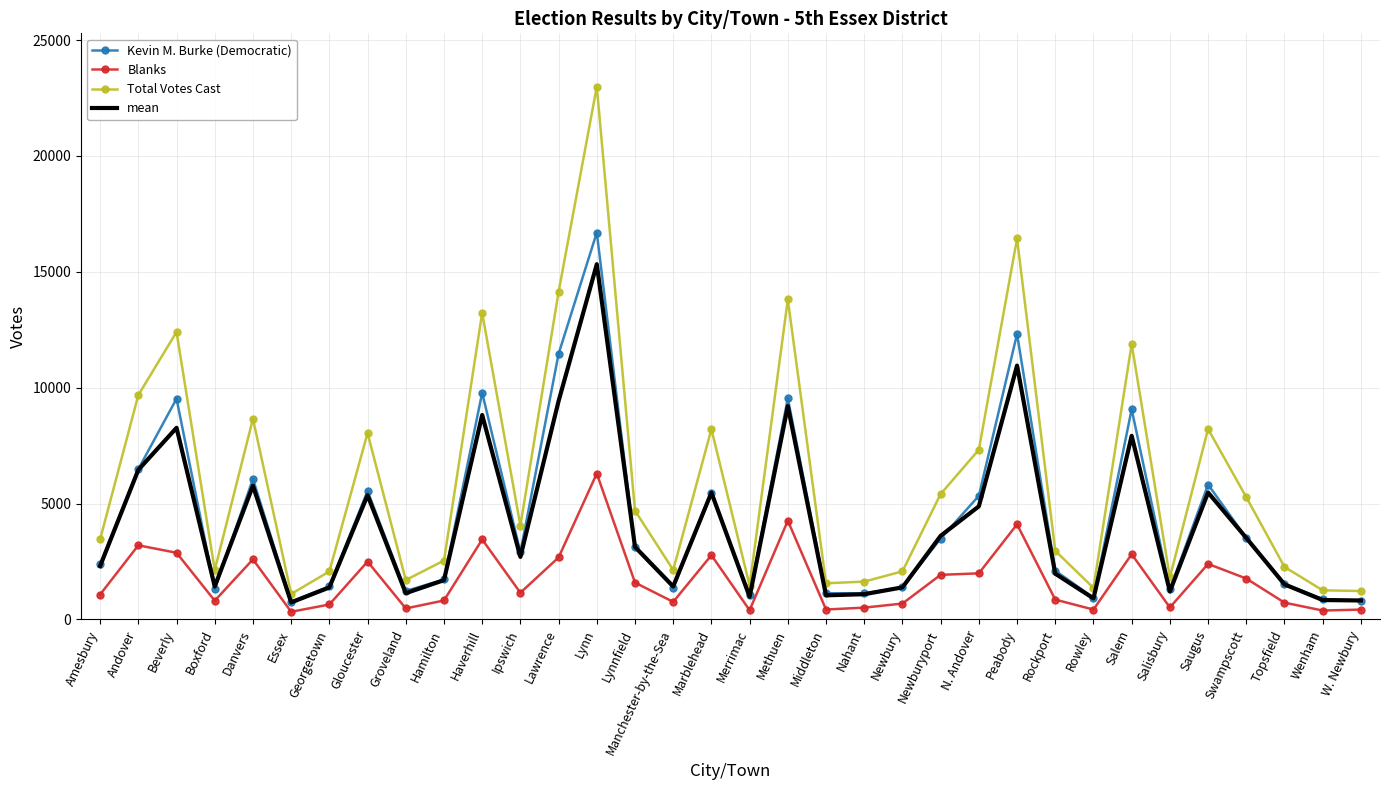

Where is the first local minimum for Blanks?

Boxford